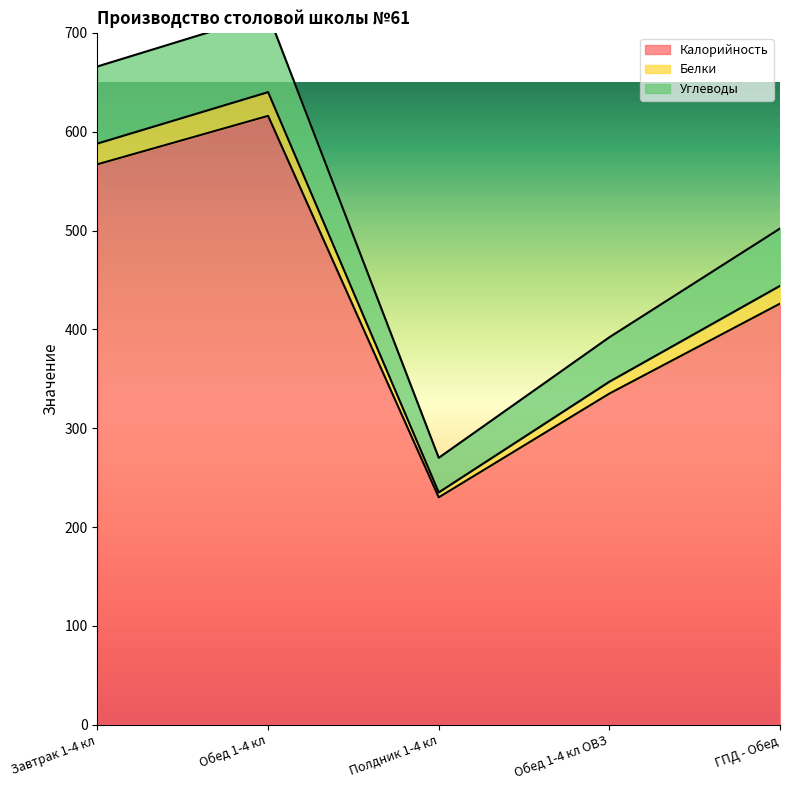

At how many categories does at least one series exceed 465?

3